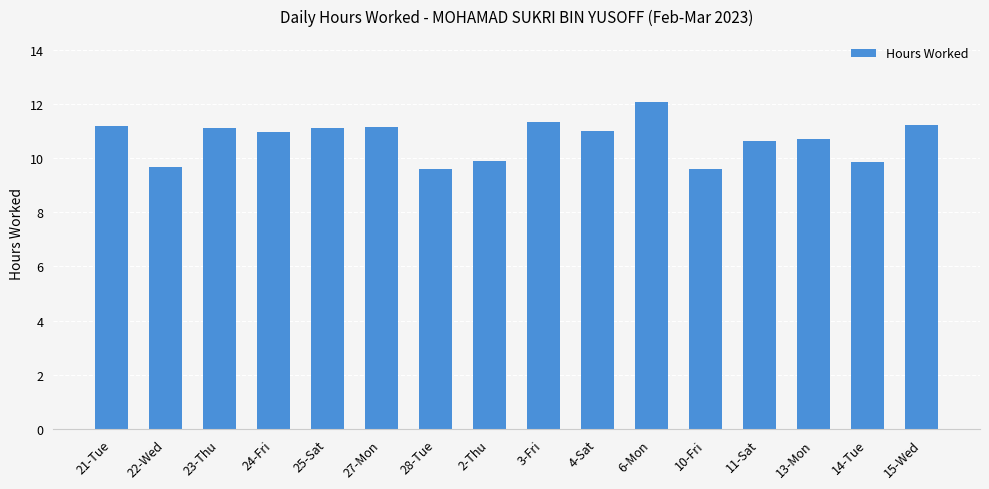

What is the smallest value displayed?

9.6